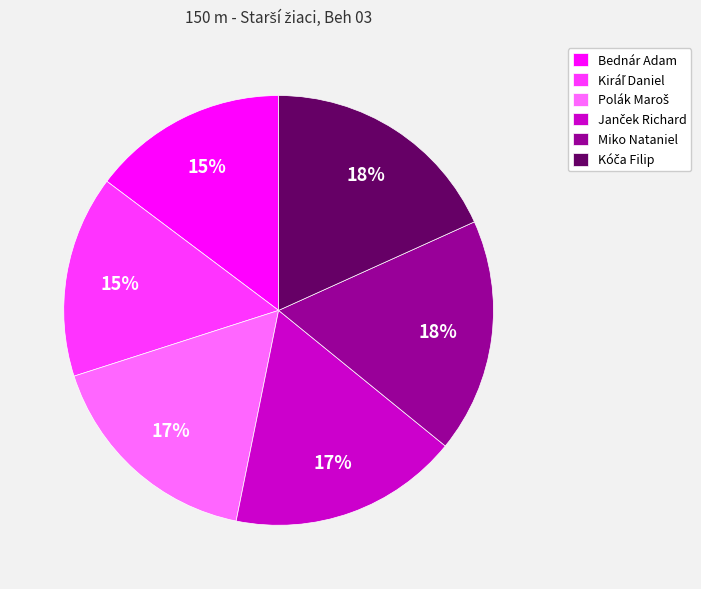

Which has a higher value, Bednár Adam or Miko Nataniel?

Miko Nataniel